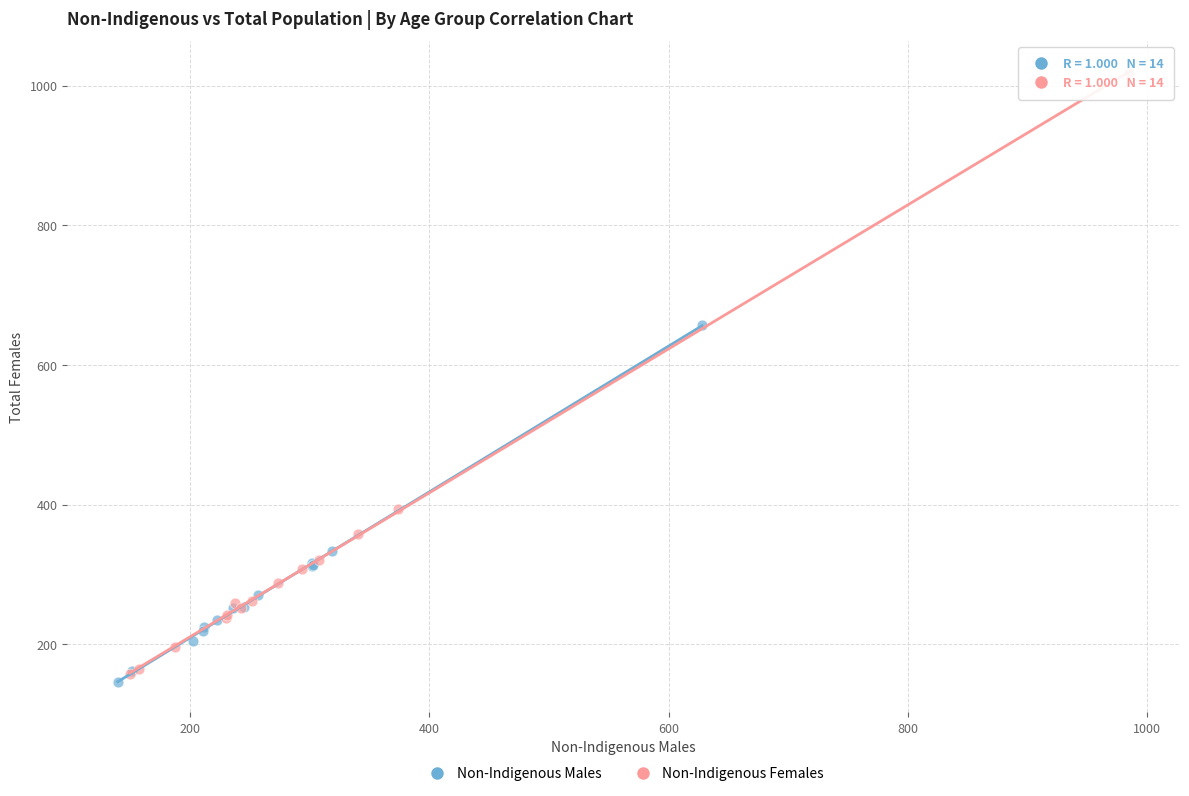

Which series reaches the maximum Y coordinate?

Non-Indigenous Females